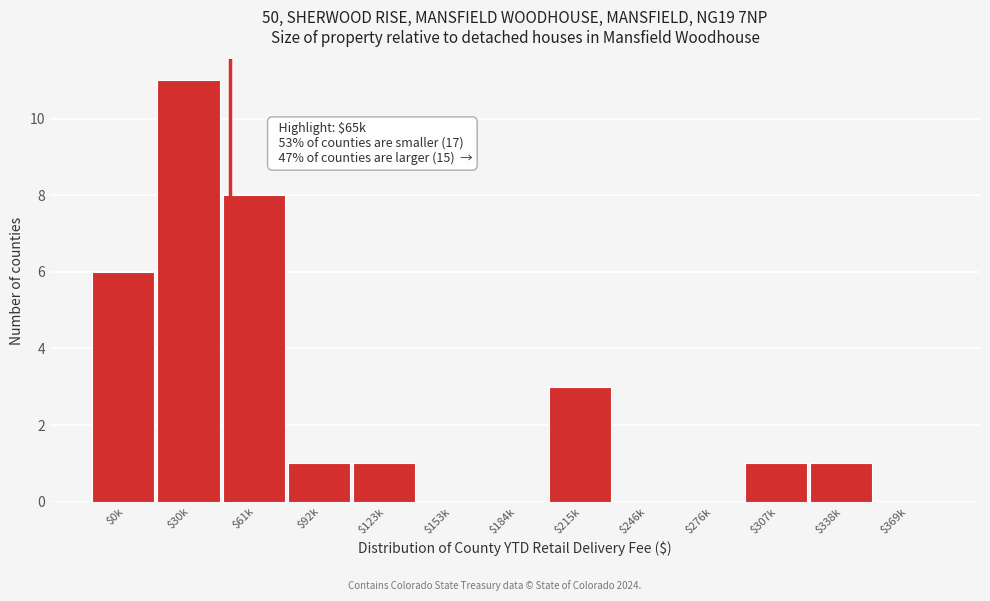

Where is the data nearest to the value 5?

$0k